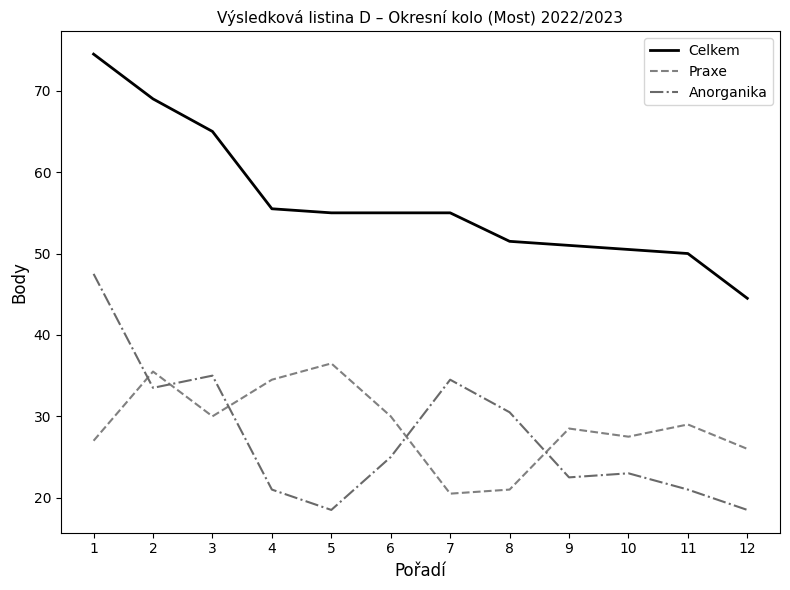

At how many categories does at least one series exceed 20?

12